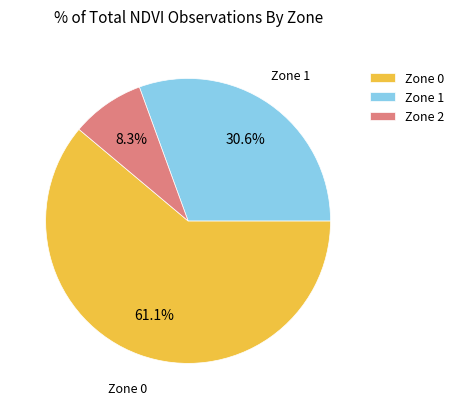

To the nearest percent, what is the average slice percentage?

33%